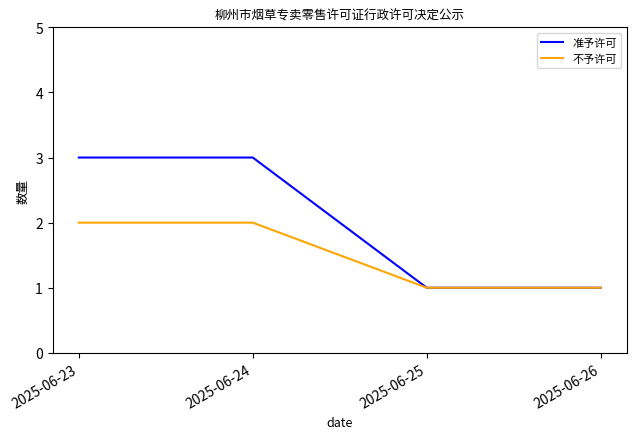

Which series changed the most between 2025-06-23 and 2025-06-26?

准予许可